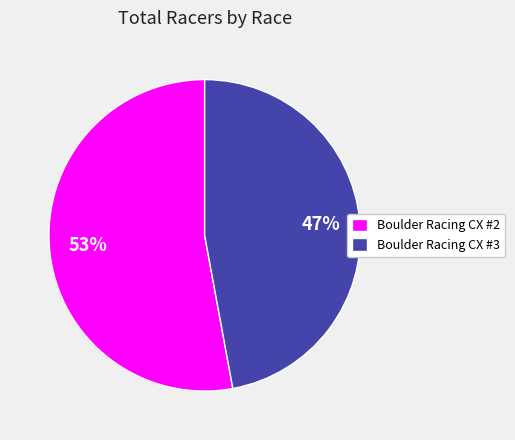

To the nearest percent, what is the average slice percentage?

50%